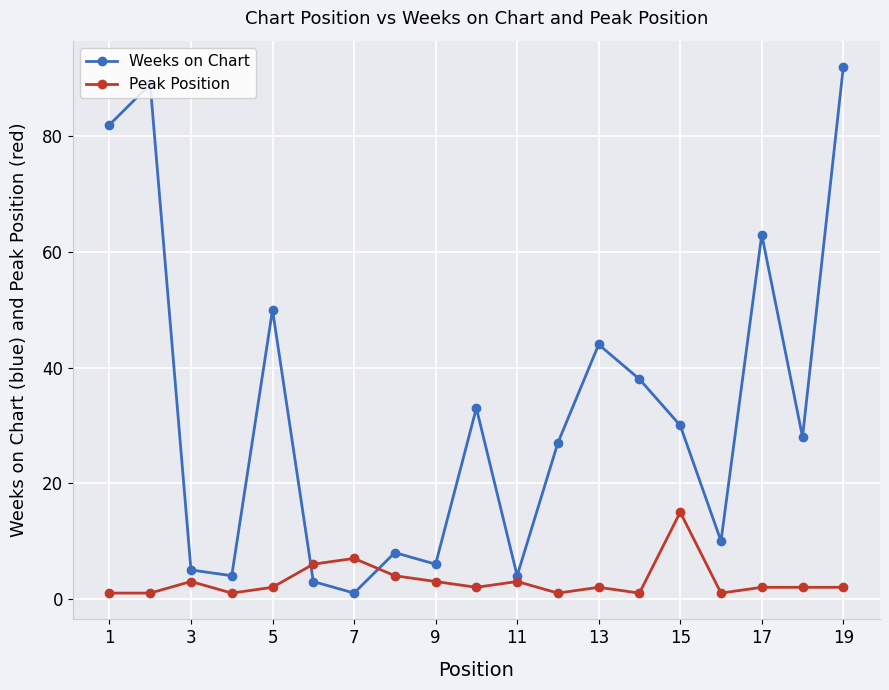

Which series has the widest spread of values?

Weeks on Chart